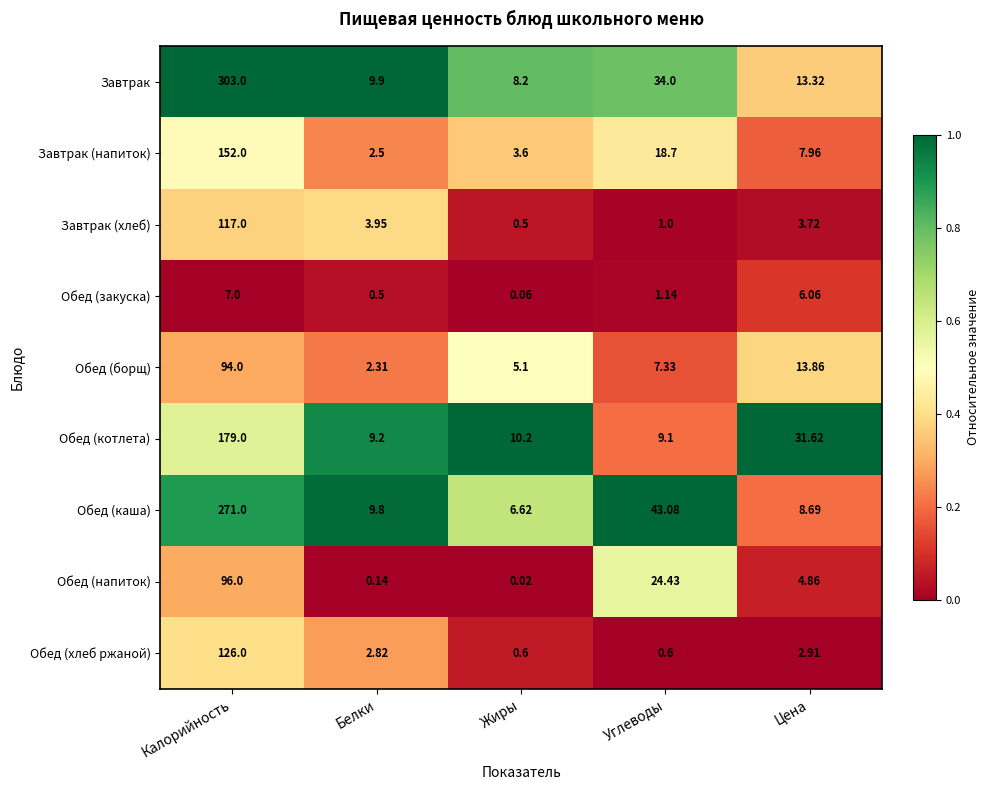

List the series in order of their peak value, lowest first.

Обед (закуска), Обед (борщ), Обед (напиток), Завтрак (хлеб), Обед (хлеб ржаной), Завтрак (напиток), Обед (котлета), Обед (каша), Завтрак